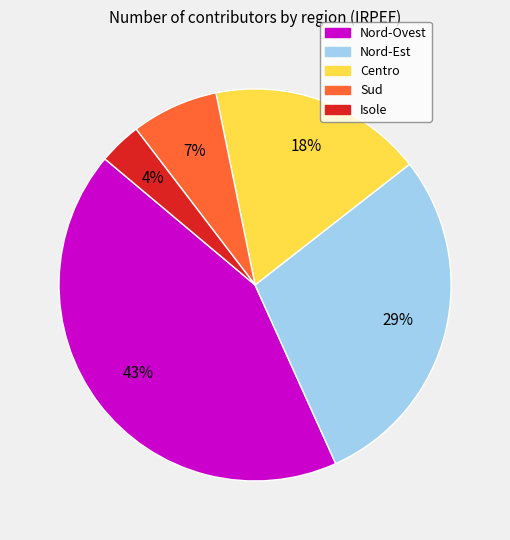

Does any single category account for the majority?

No